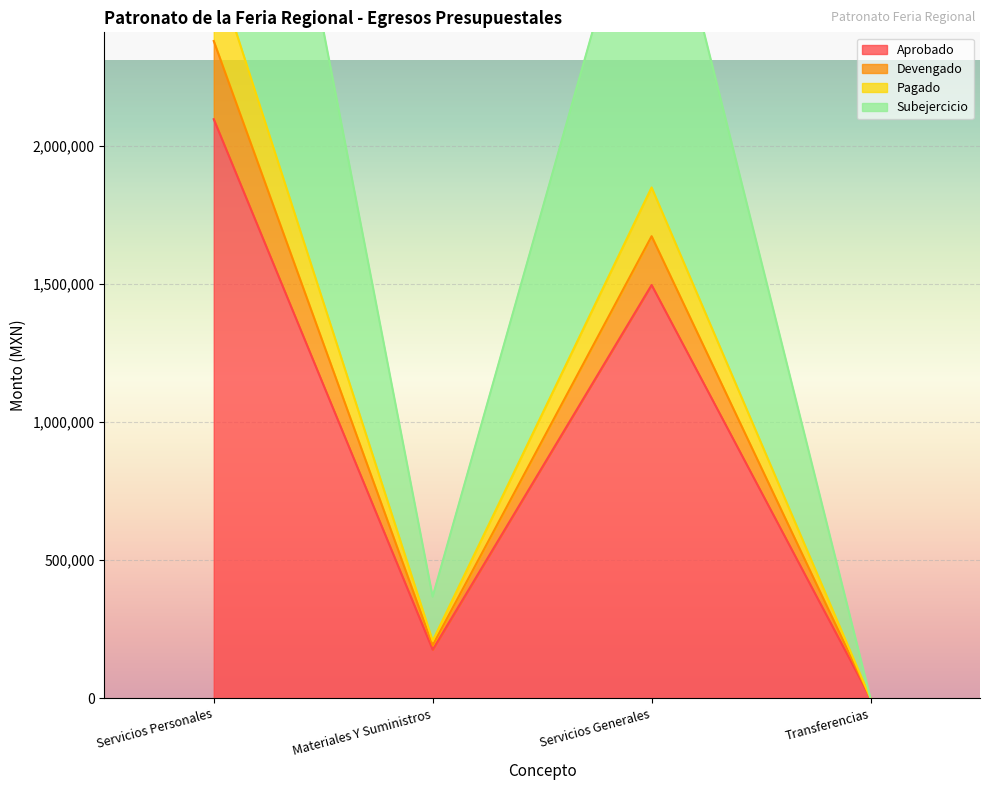

Where is the first local minimum for Devengado?

Materiales Y Suministros